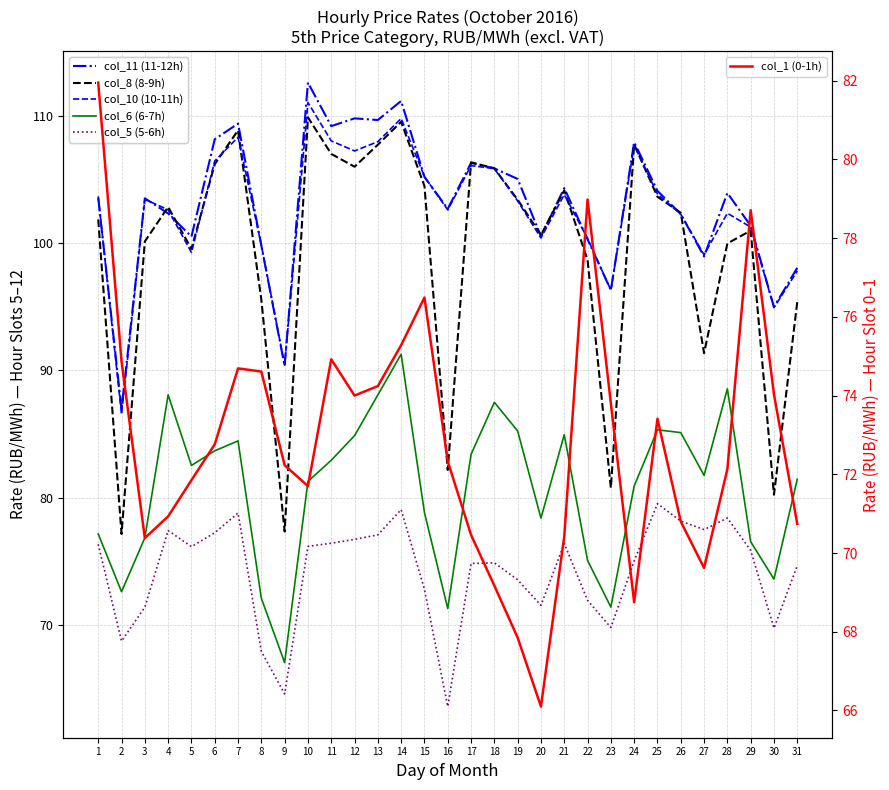

How many interior local valleys does the col_6 (6-7h) series have?

8